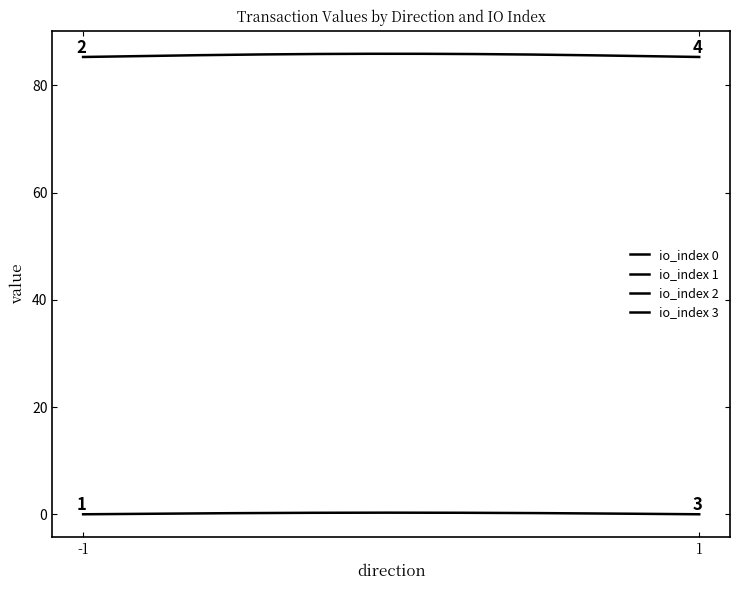

Which has a higher value, 1 or -1?

1